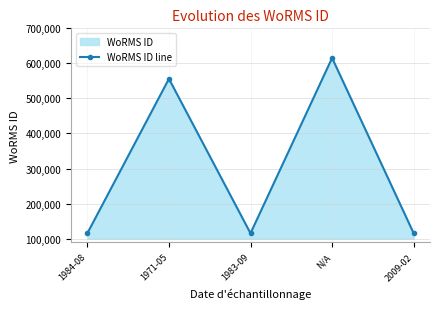

Reading left to right, what are all the values shown in this chart?

115087	555940	115087	615418	115087